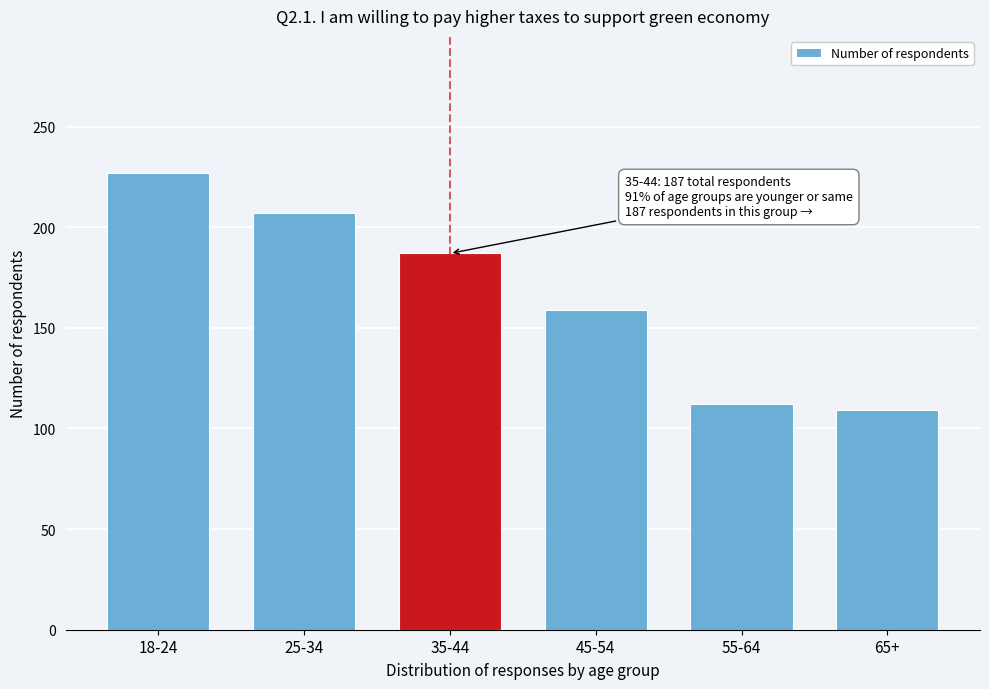

Reading left to right, list all the values displayed in this chart.

227	207	187	159	112	109